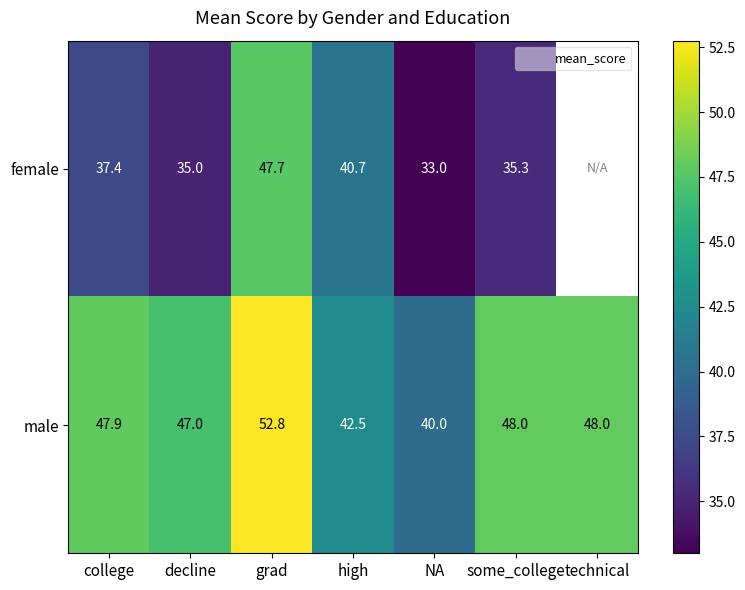

At which label does female first exceed 37?

college